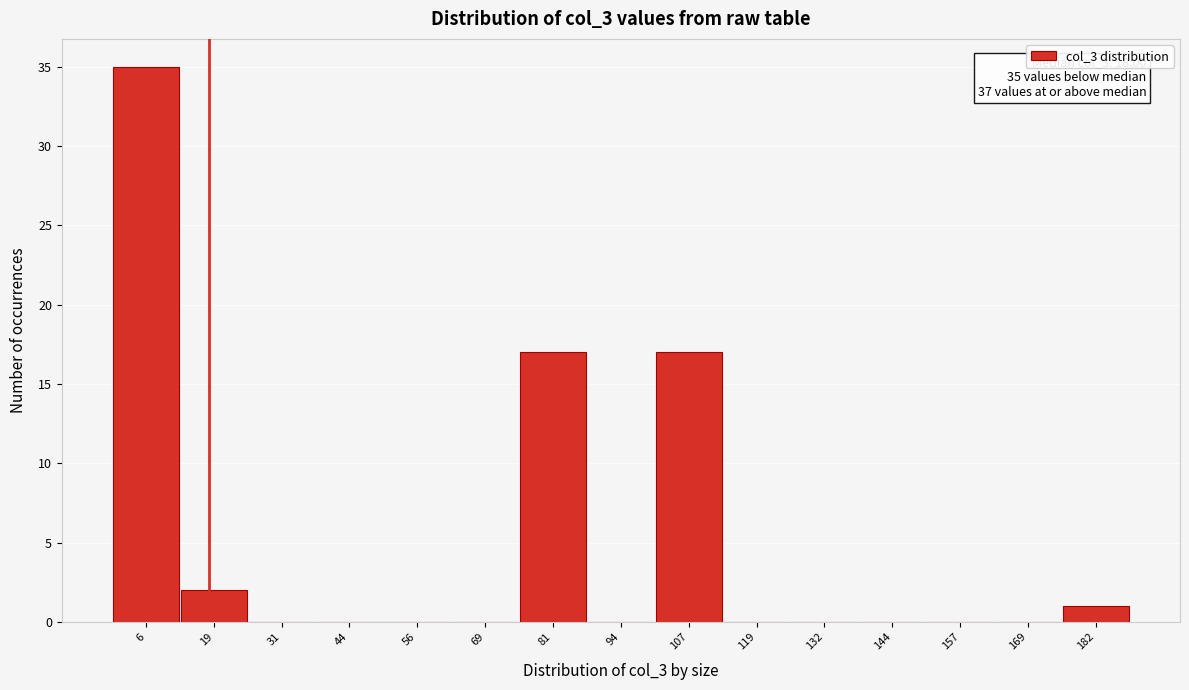

Which range on the x-axis has the tallest bar?

0 to 12